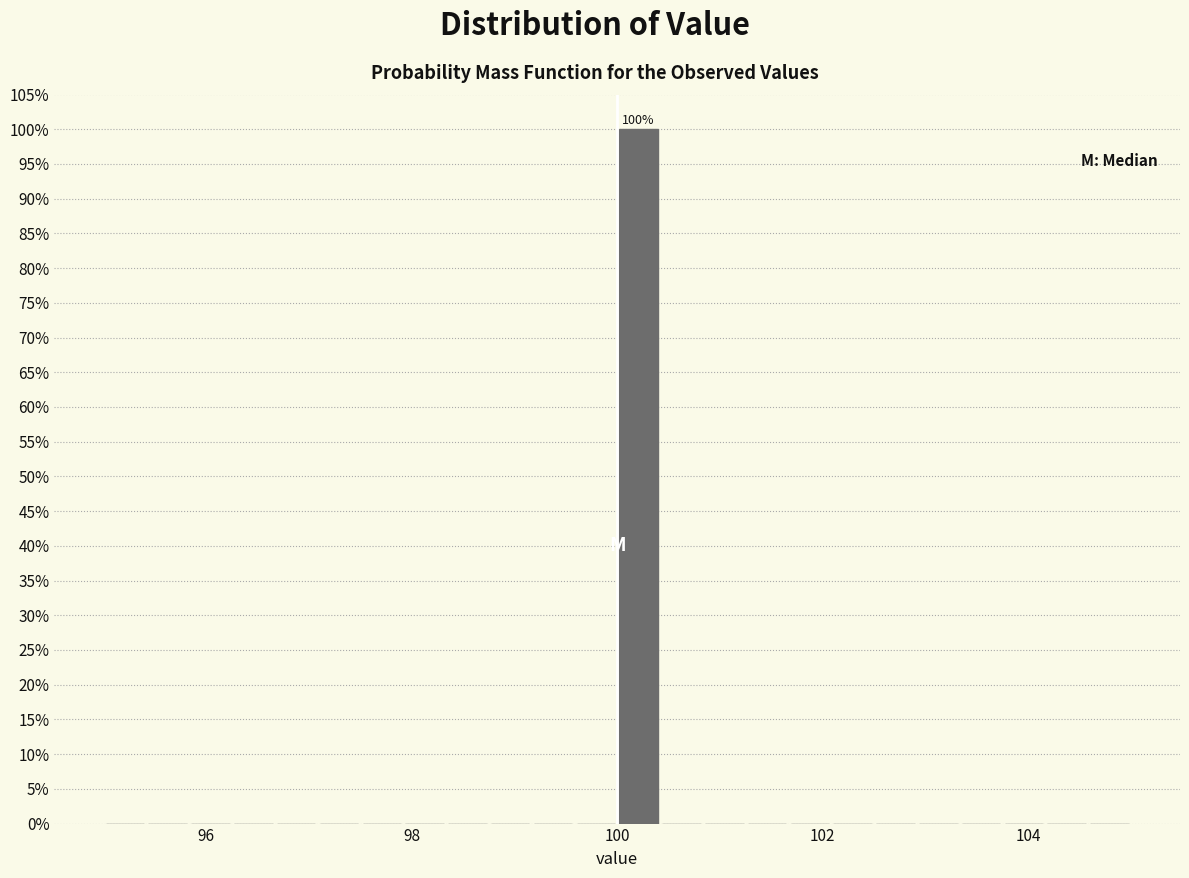

Read against the x-axis, roughly where is the centre of the tallest bar?

100.2